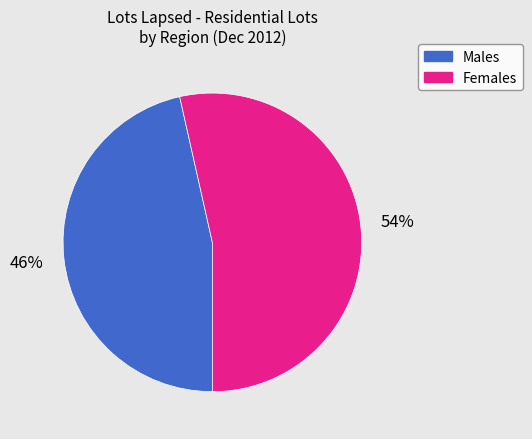

Does any single category account for the majority?

Yes